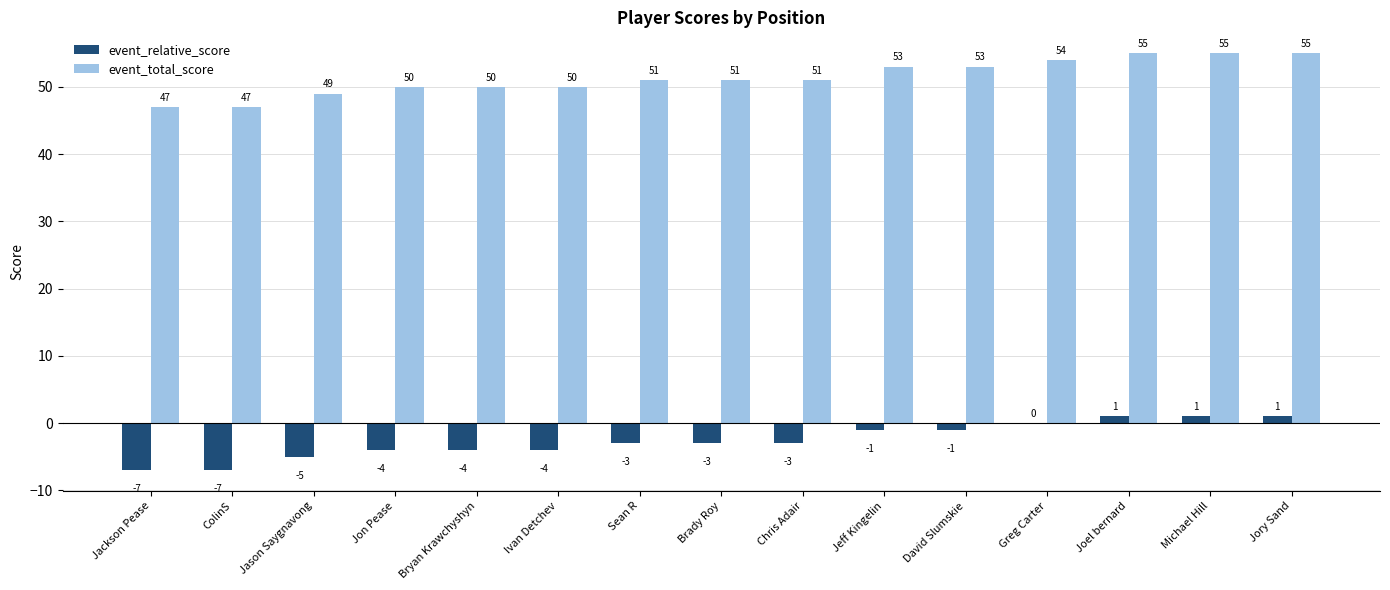

What is the greatest value displayed?

55